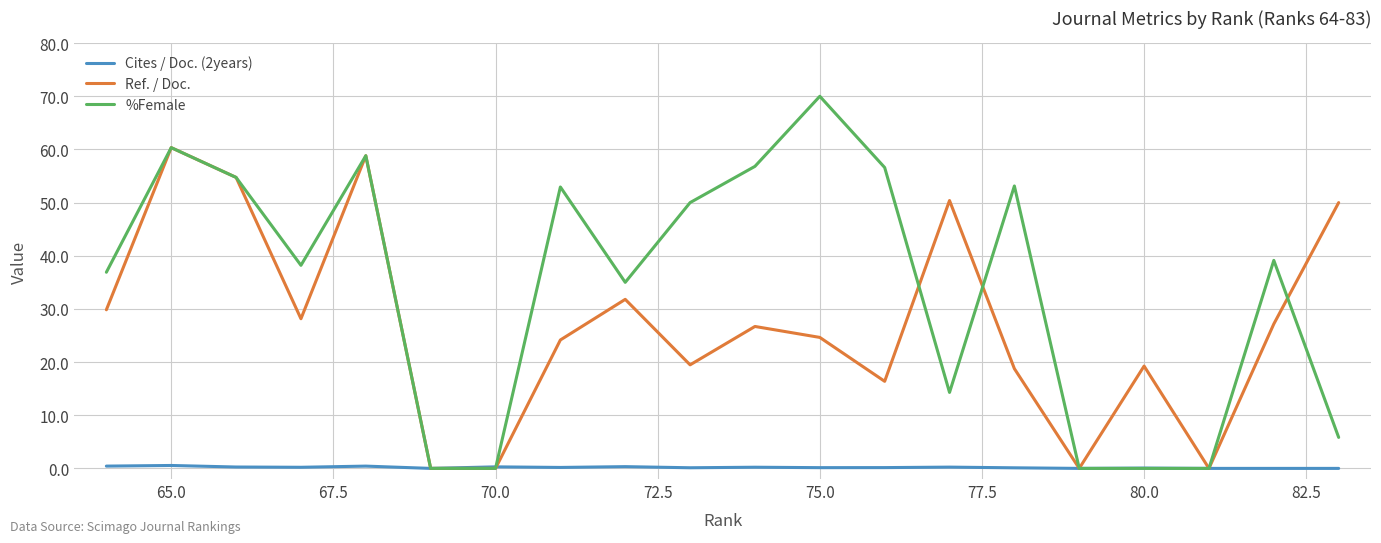

Rank the series by their average value, from lowest to highest.

Cites / Doc. (2years), Ref. / Doc., %Female